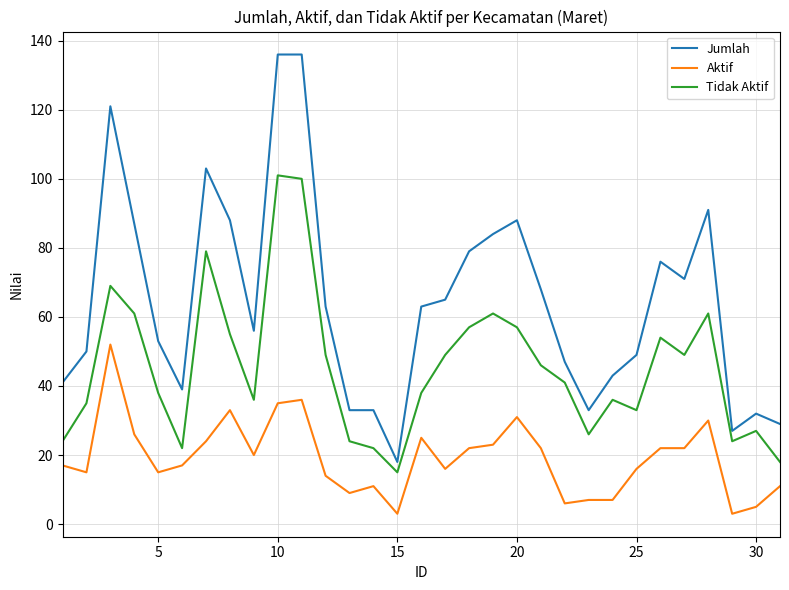

What is the highest value of the Jumlah series?

136